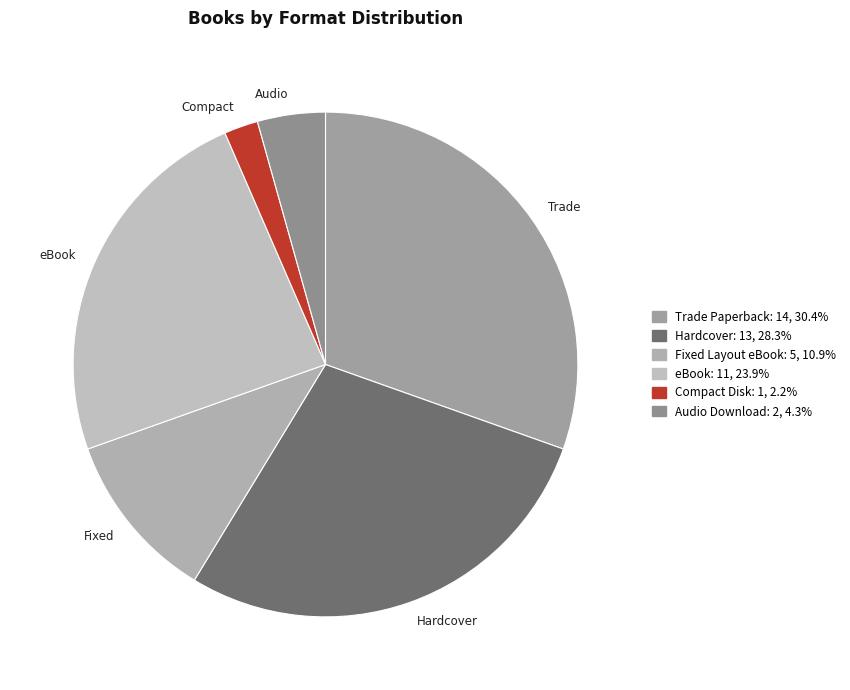

What portion of the pie excludes Compact Disk?

97.8%